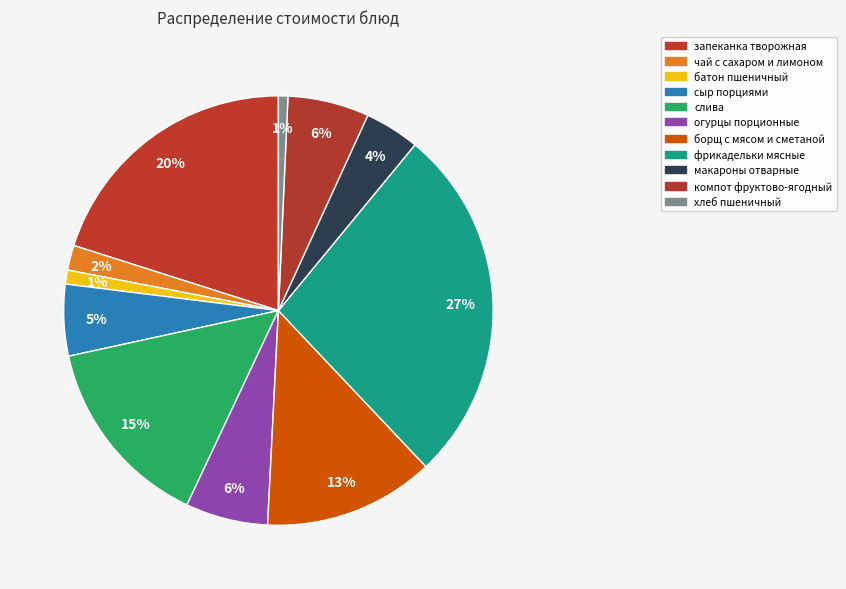

What percentage do компот фруктово-ягодный and огурцы порционные together represent?

12.3%